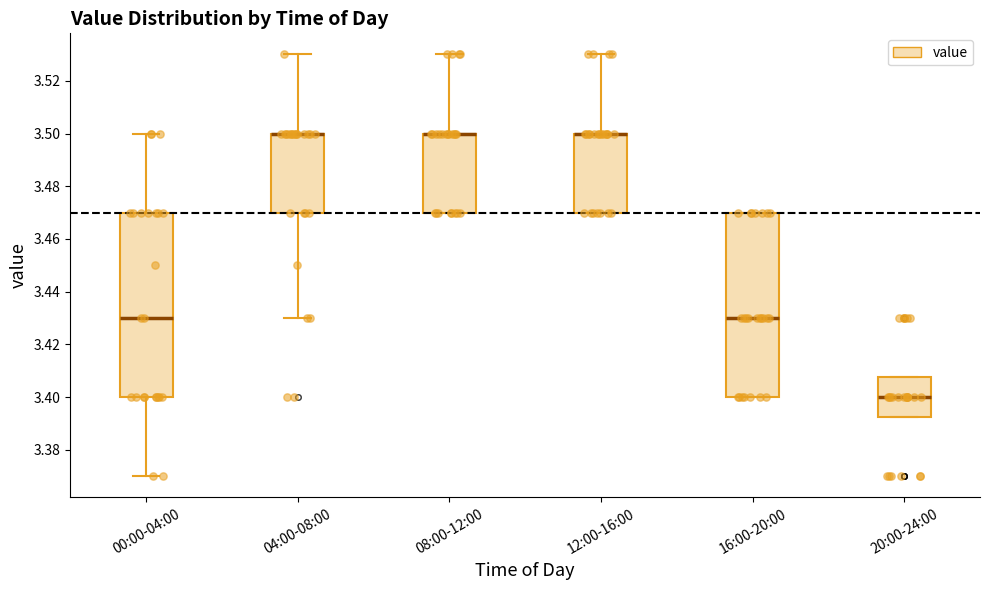

Where is the upper edge of the box for 20:00-24:00 on the y-axis? The values are not printed on the chart, so give them approximately, as read against the axis.

3.408